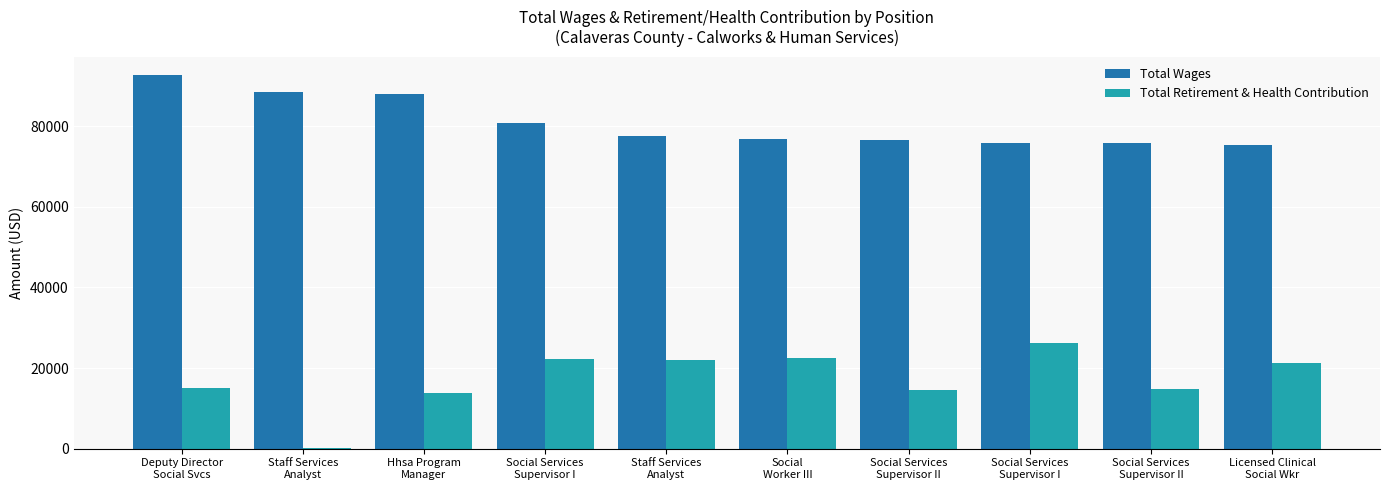

How many distinct data groups are displayed?

2